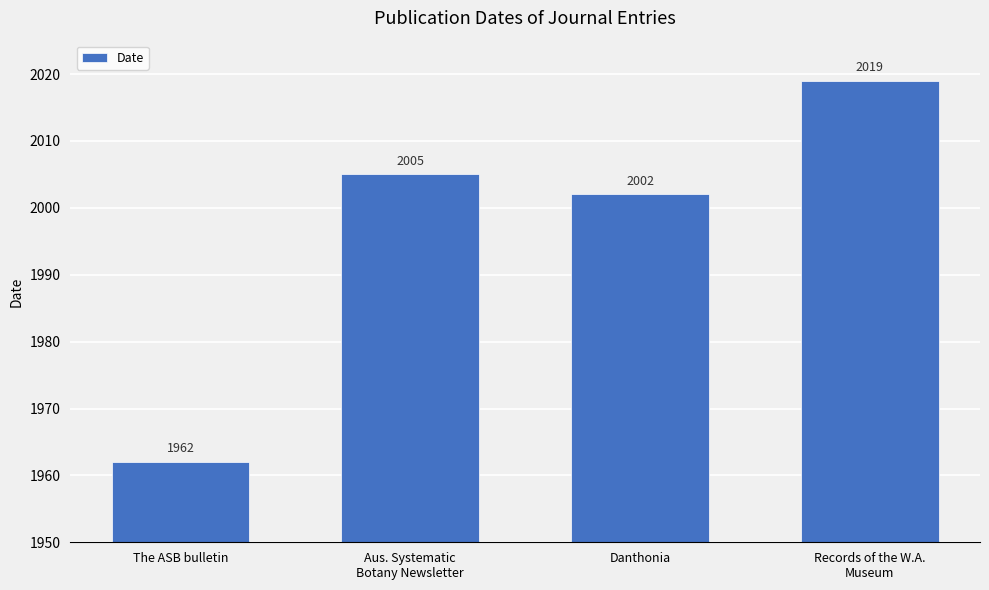

What is the change in value from The ASB bulletin to Records of the W.A.
Museum?

+57